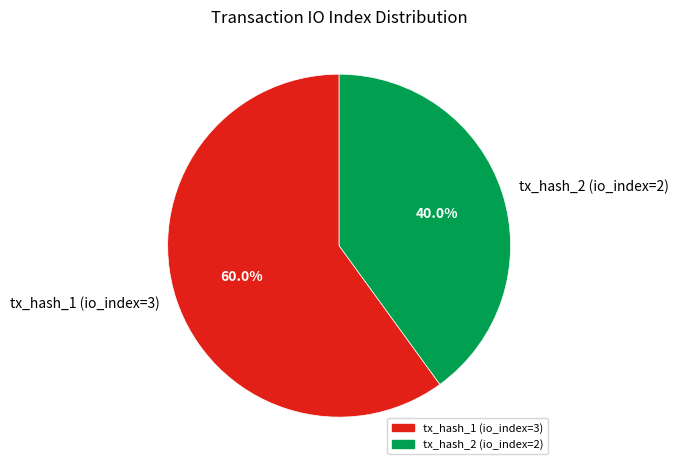

Is the sum of tx_hash_2 (io_index=2) and tx_hash_1 (io_index=3) greater than half?

Yes